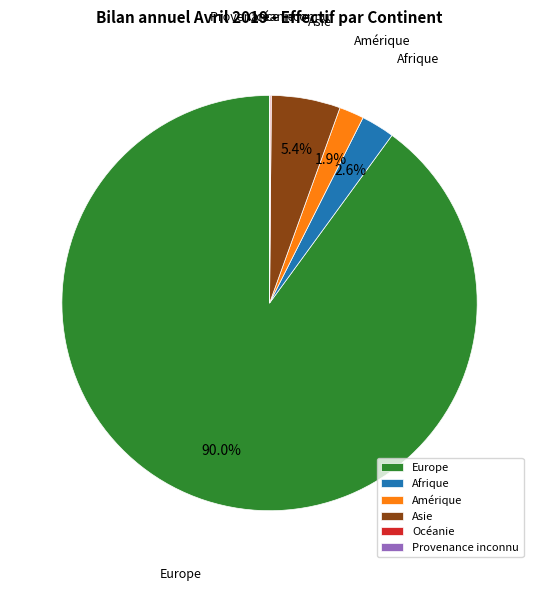

True or false: Amérique accounts for 2% of the total.

True